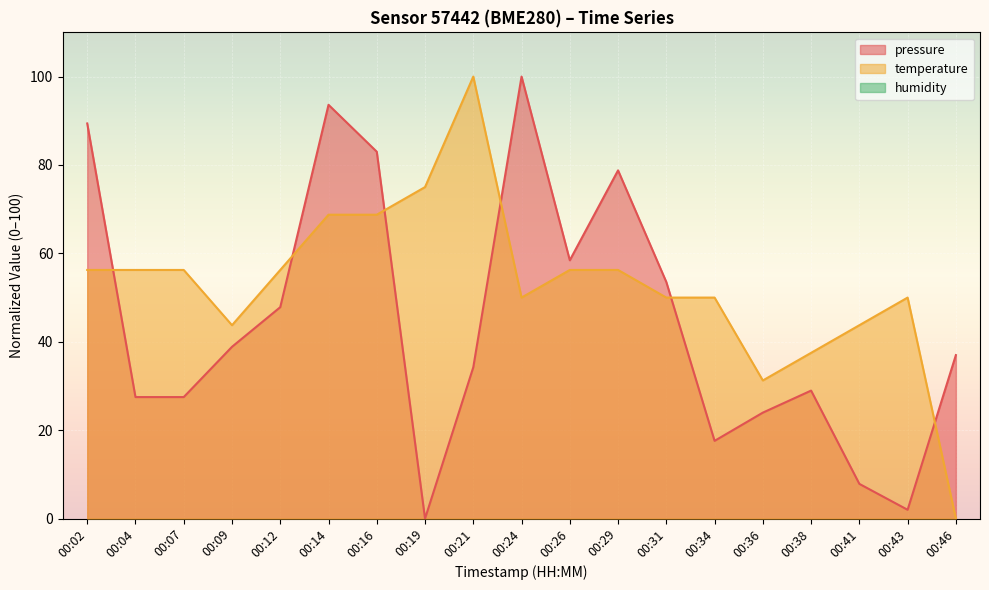

Where is the first local minimum for pressure?

00:19